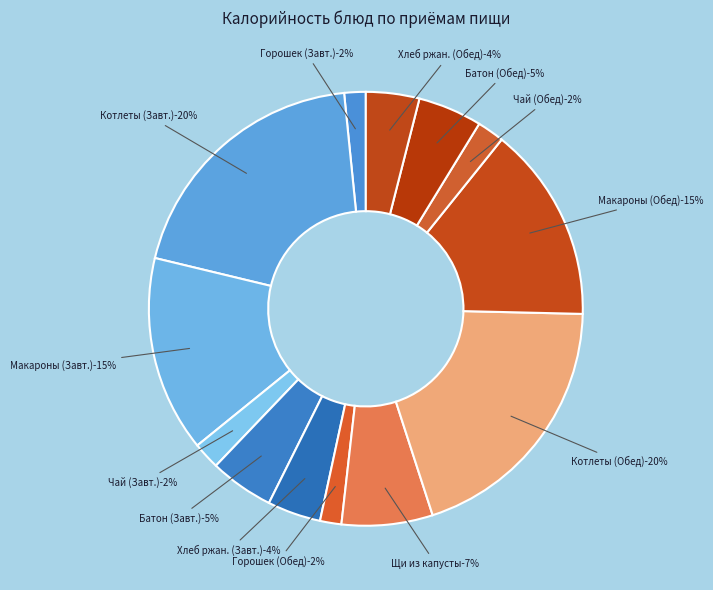

Rank the categories by value from lowest to highest.

Горошек зелёный (Обед), Горошек зелёный (Завтрак), Чай с лимоном и сахаром (Завтрак), Чай с лимоном и сахаром (Обед), Хлеб ржано-пшеничный (Завтрак), Хлеб ржано-пшеничный (Обед), Батон нарезной (Завтрак), Батон нарезной (Обед), Щи из свежей капусты, Макароны отварные (Завтрак), Макароны отварные (Обед), Котлеты из говядины (Завтрак), Котлеты из говядины (Обед)